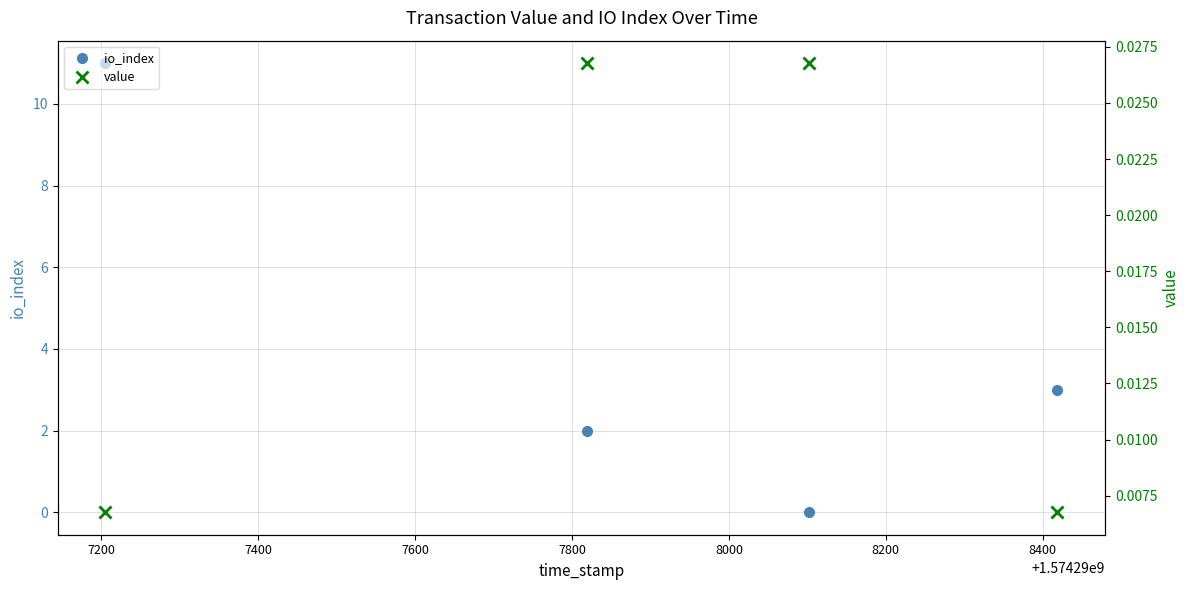

Reading right to left, extract all data points from this chart.

io_index: 3.0	0.0	2.0	11.0
value: 0.0	0.0	0.0	0.0